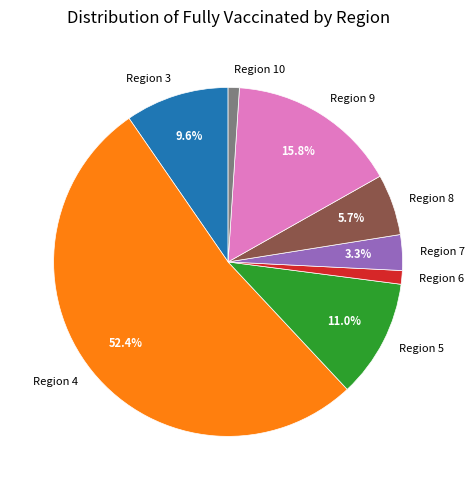

What is the majority slice?

Region 4